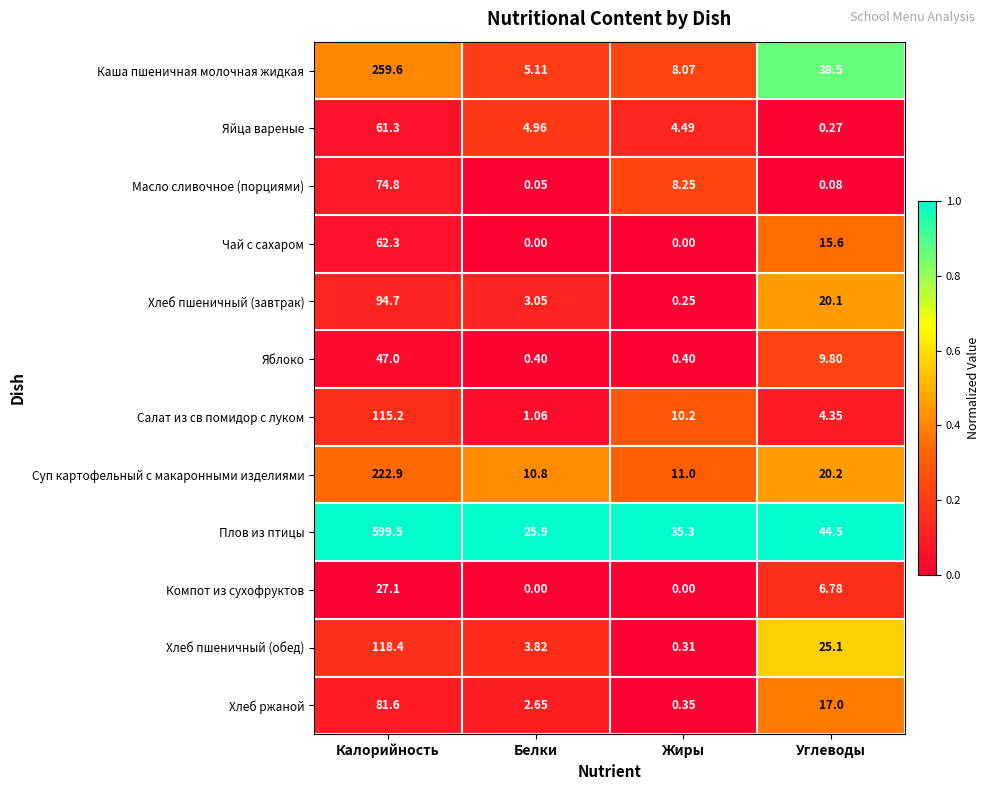

List the series in order of their peak value, highest first.

Плов из птицы, Каша пшеничная молочная жидкая, Суп картофельный с макаронными изделиями, Хлеб пшеничный (обед), Салат из св помидор с луком, Хлеб пшеничный (завтрак), Хлеб ржаной, Масло сливочное (порциями), Чай с сахаром, Яйца вареные, Яблоко, Компот из сухофруктов